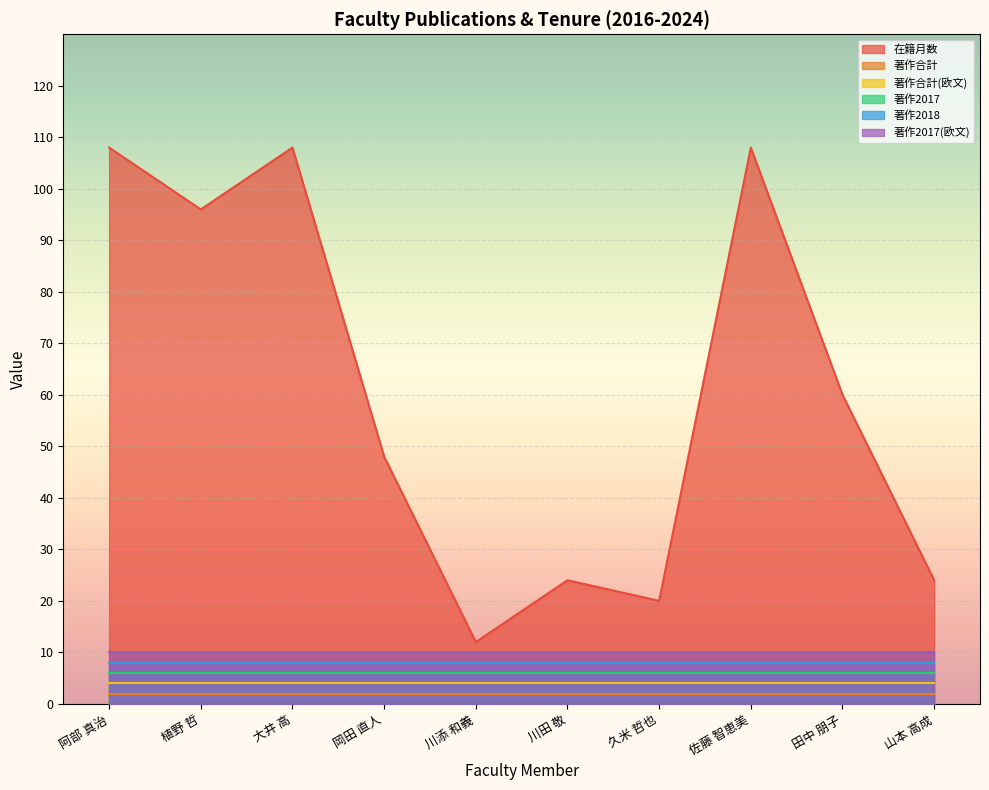

Which series has the largest total across all categories?

在籍月数